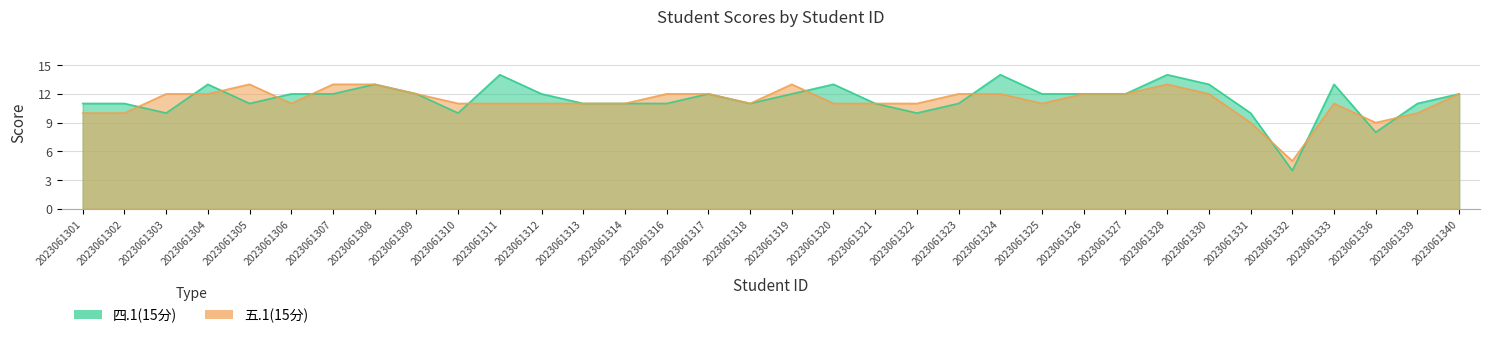

How many data points does each series have?

34